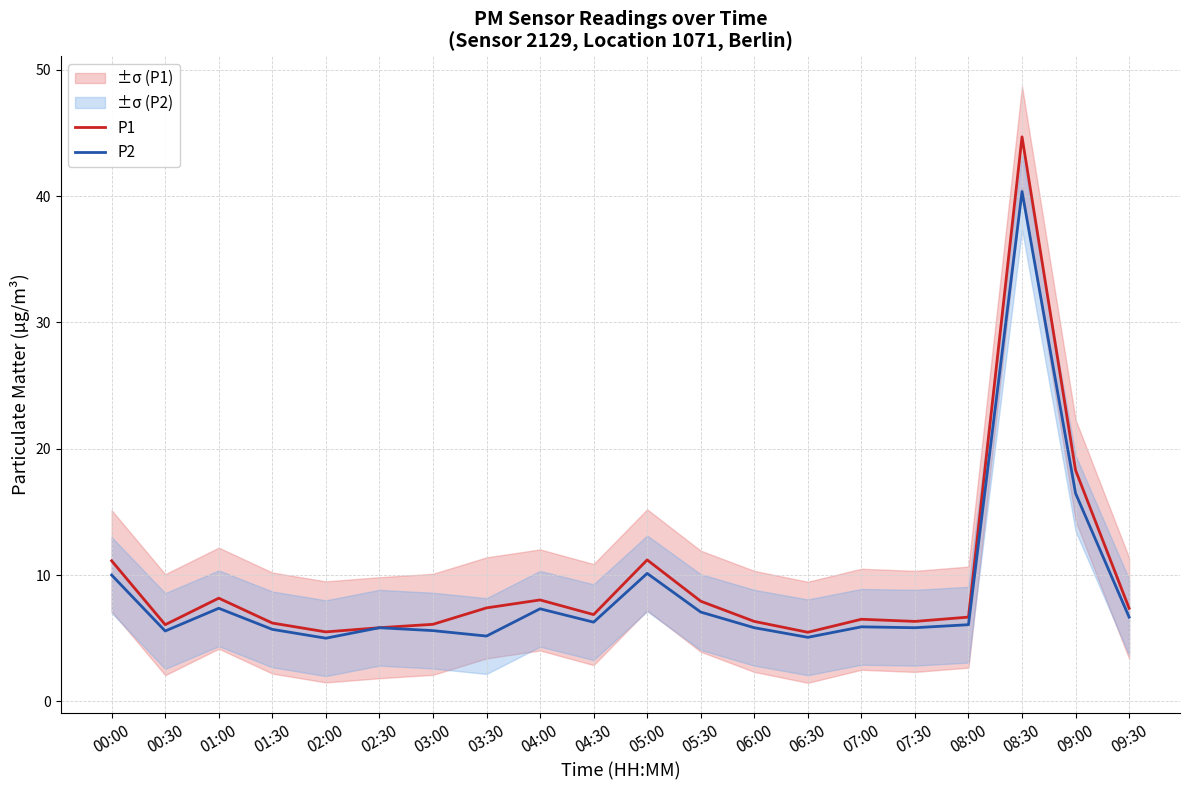

True or false: P2 and P1 cross at least once.

False